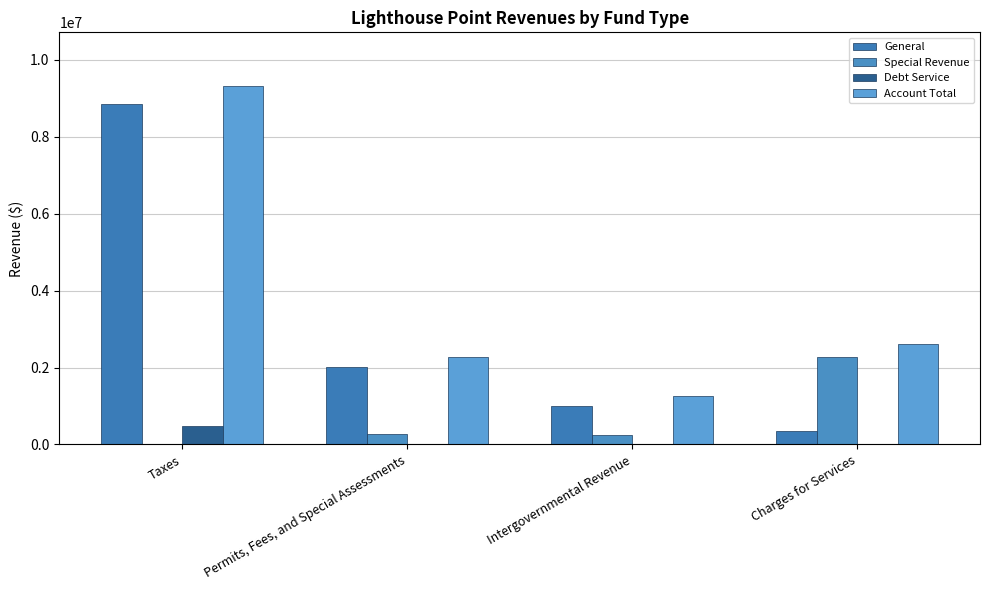

Where does the General series first go above 2018433?

Taxes